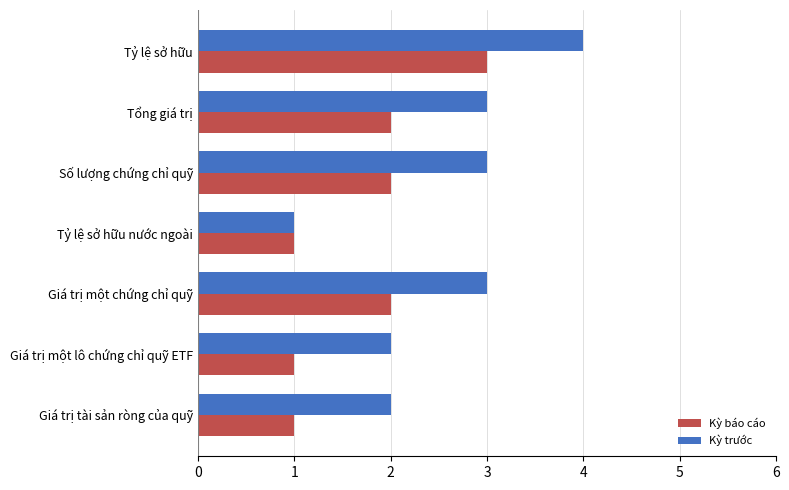

The Kỳ báo cáo series shows 1 at Tỷ lệ sở hữu. True or false?

False